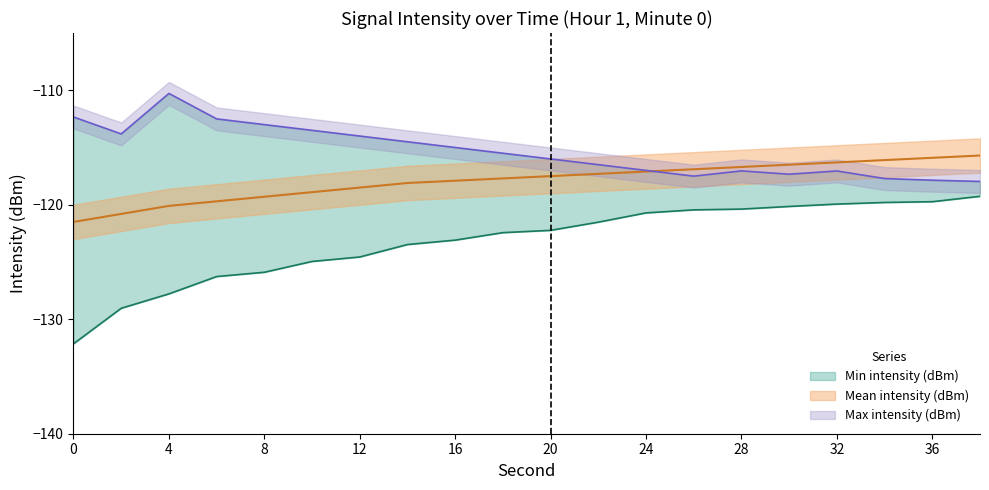

What is the spread (max minus min) of values at 32?

3.6